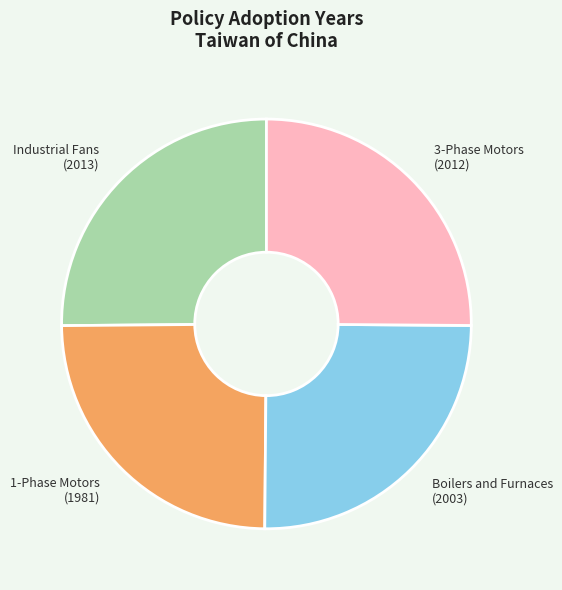

The 1-Phase Motors (1981) slice represents 31% of the pie. True or false?

False